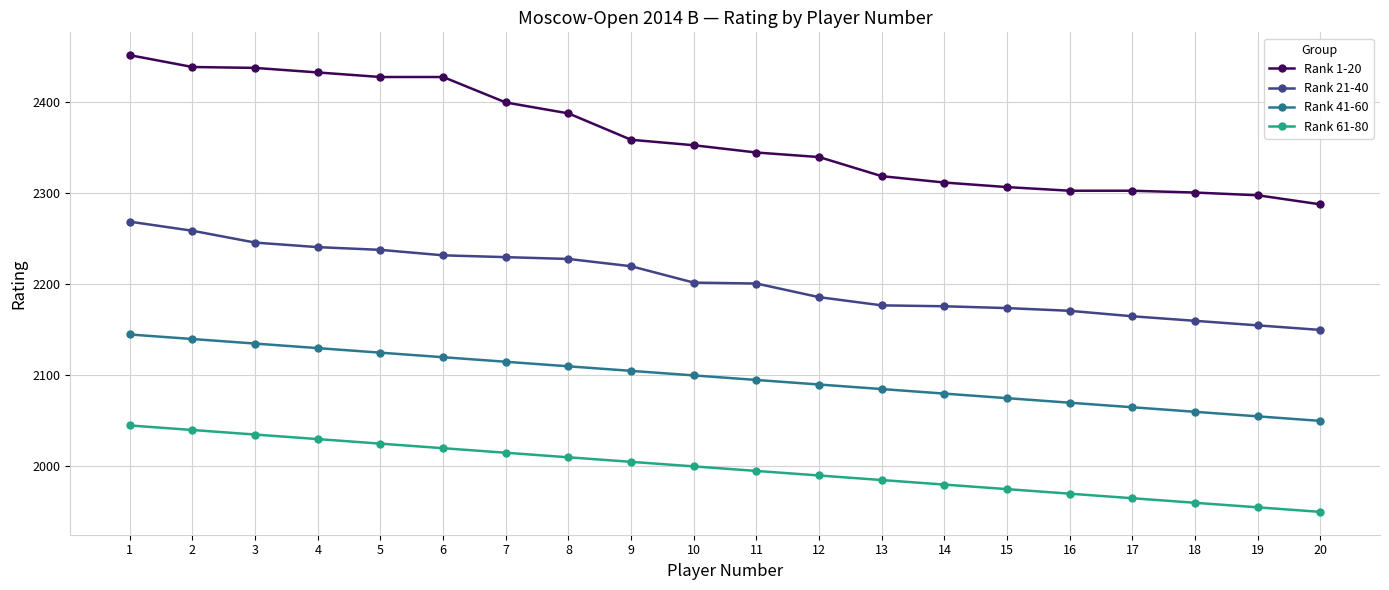

Is it true that Rank 41-60 equals 1206 at 4?

False